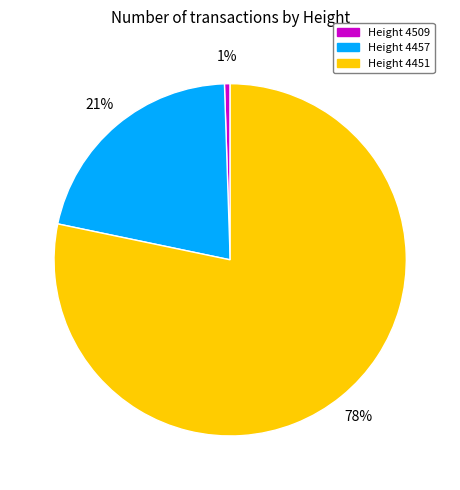

Does any single category account for the majority?

Yes